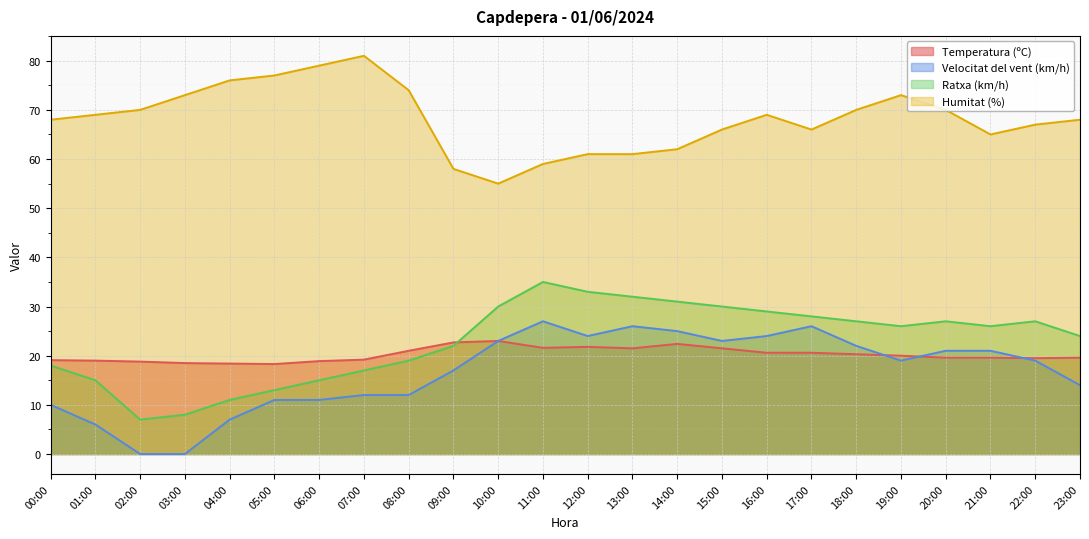

List the series in order of their peak value, highest first.

Humitat (%), Ratxa (km/h), Velocitat del vent (km/h), Temperatura (ºC)